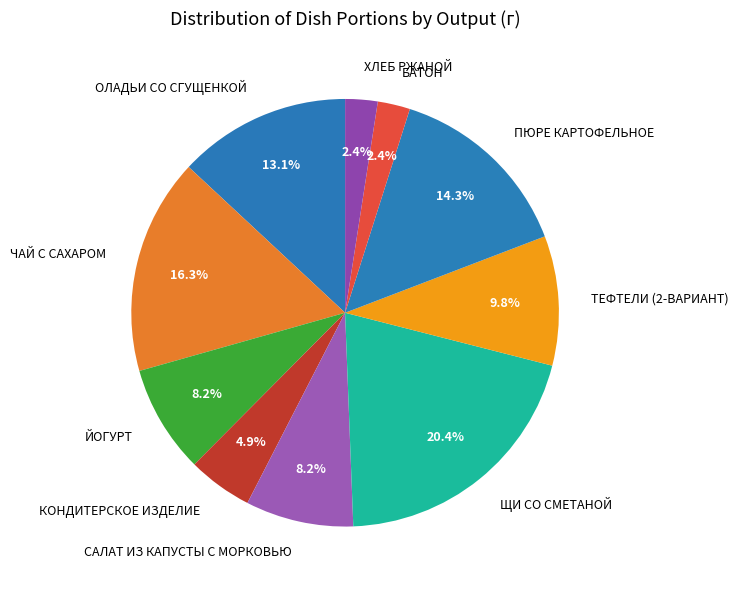

To the nearest percent, what portion does ПЮРЕ КАРТОФЕЛЬНОЕ represent?

14%